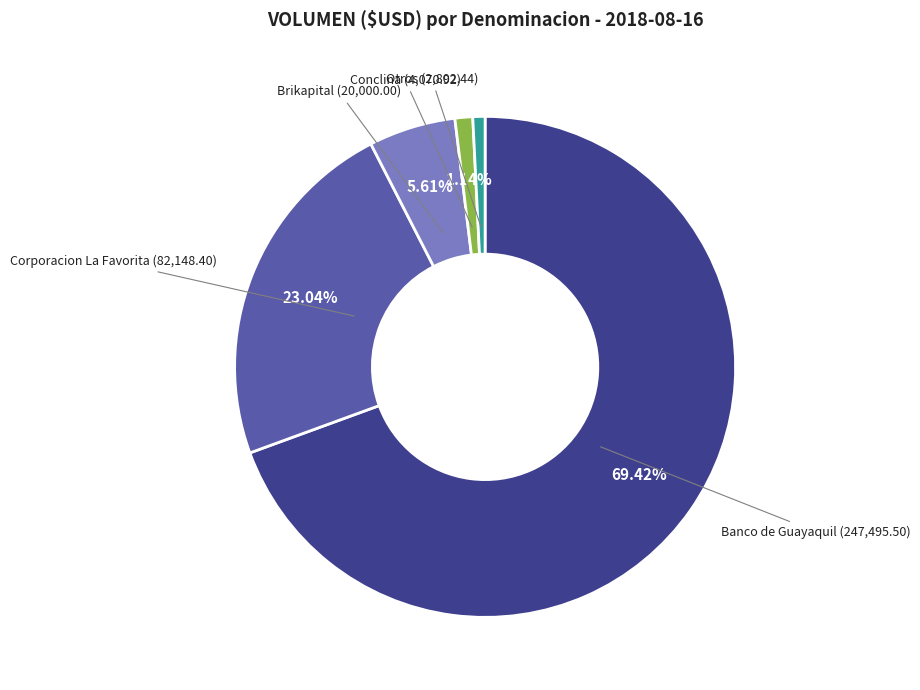

Count the number of slices in the pie.

5